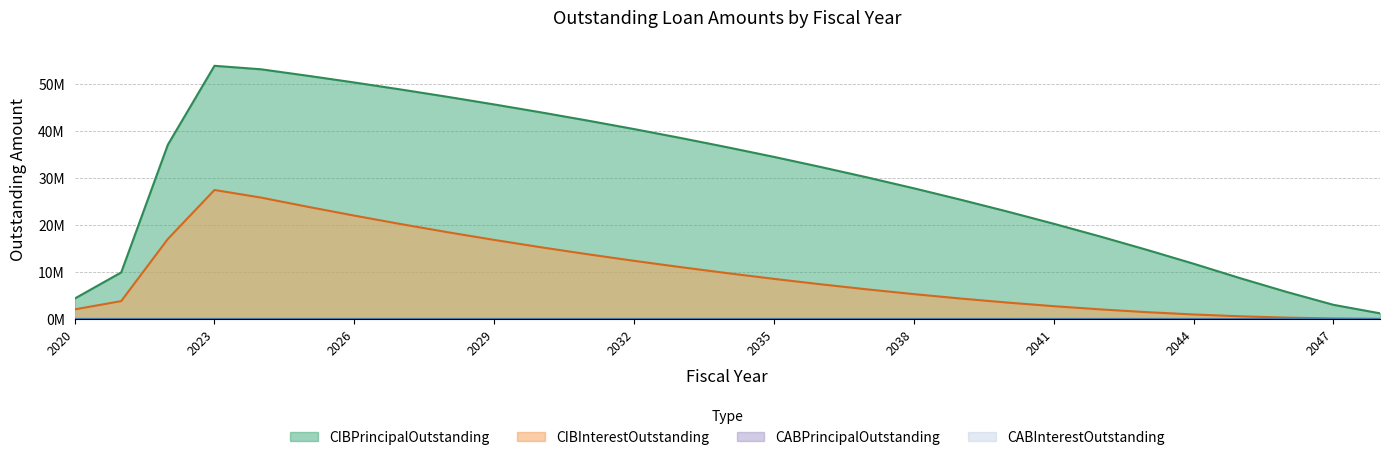

Which label corresponds to the smallest value in the chart?

2048